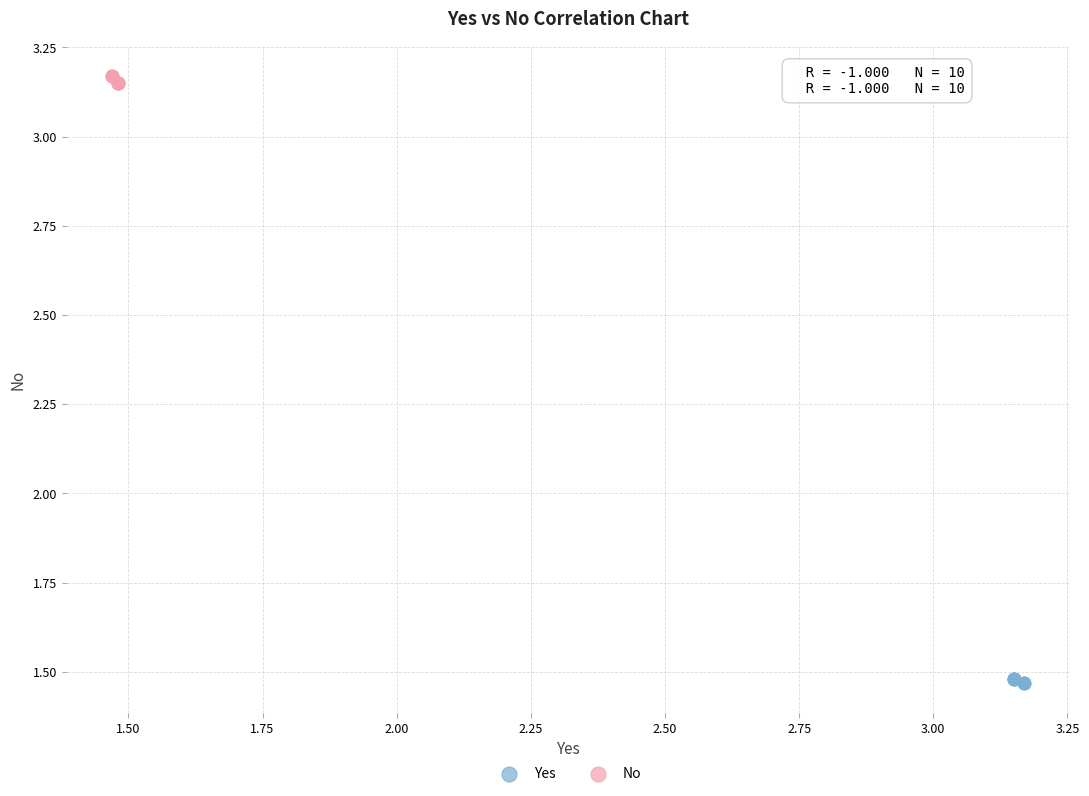

Which series reaches the maximum Y coordinate?

No